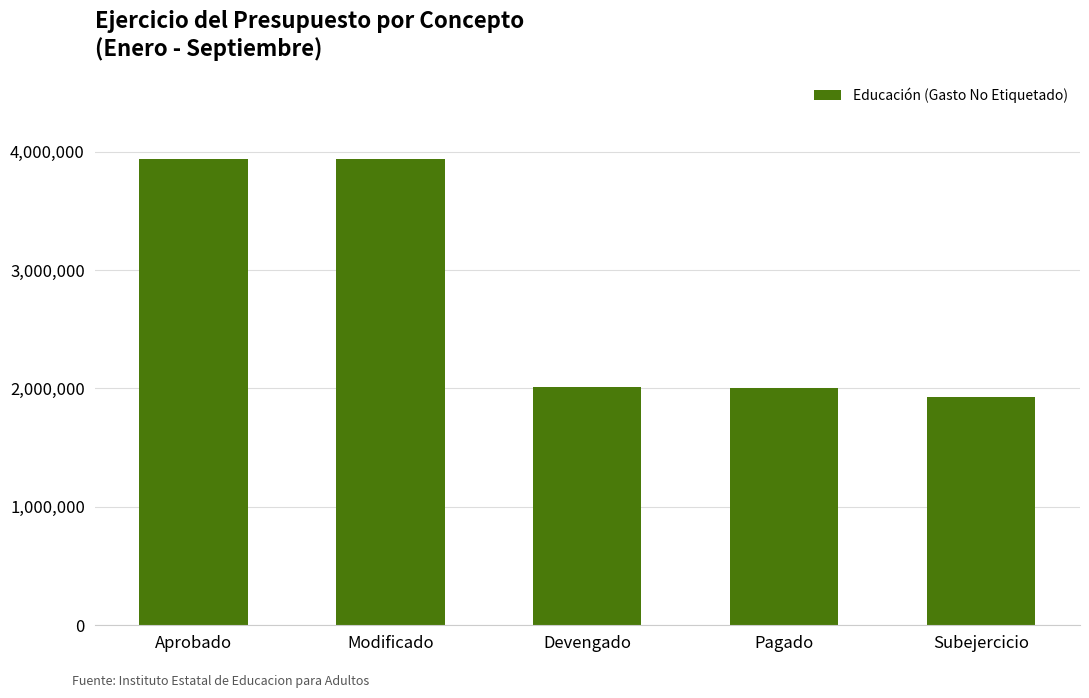

How many distinct data groups are displayed?

1